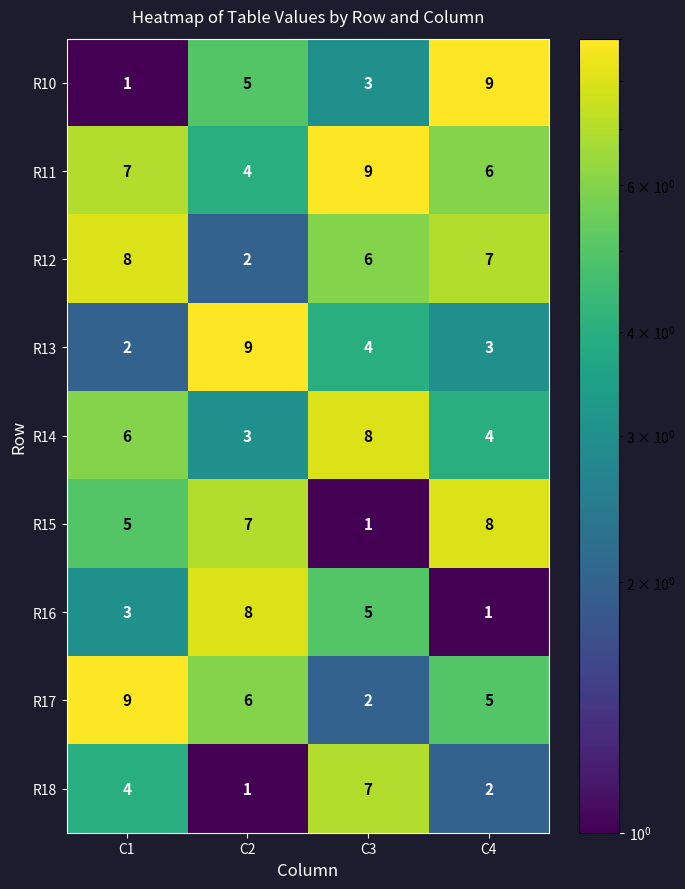

At how many categories does at least one series exceed 4?

4